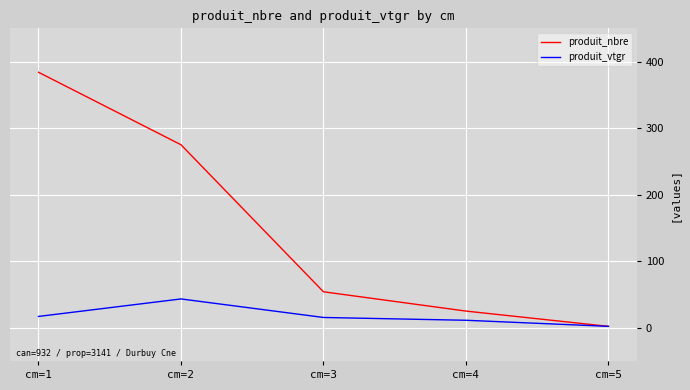

What is the difference between the second highest and minimum values in the produit_nbre series?

273.0